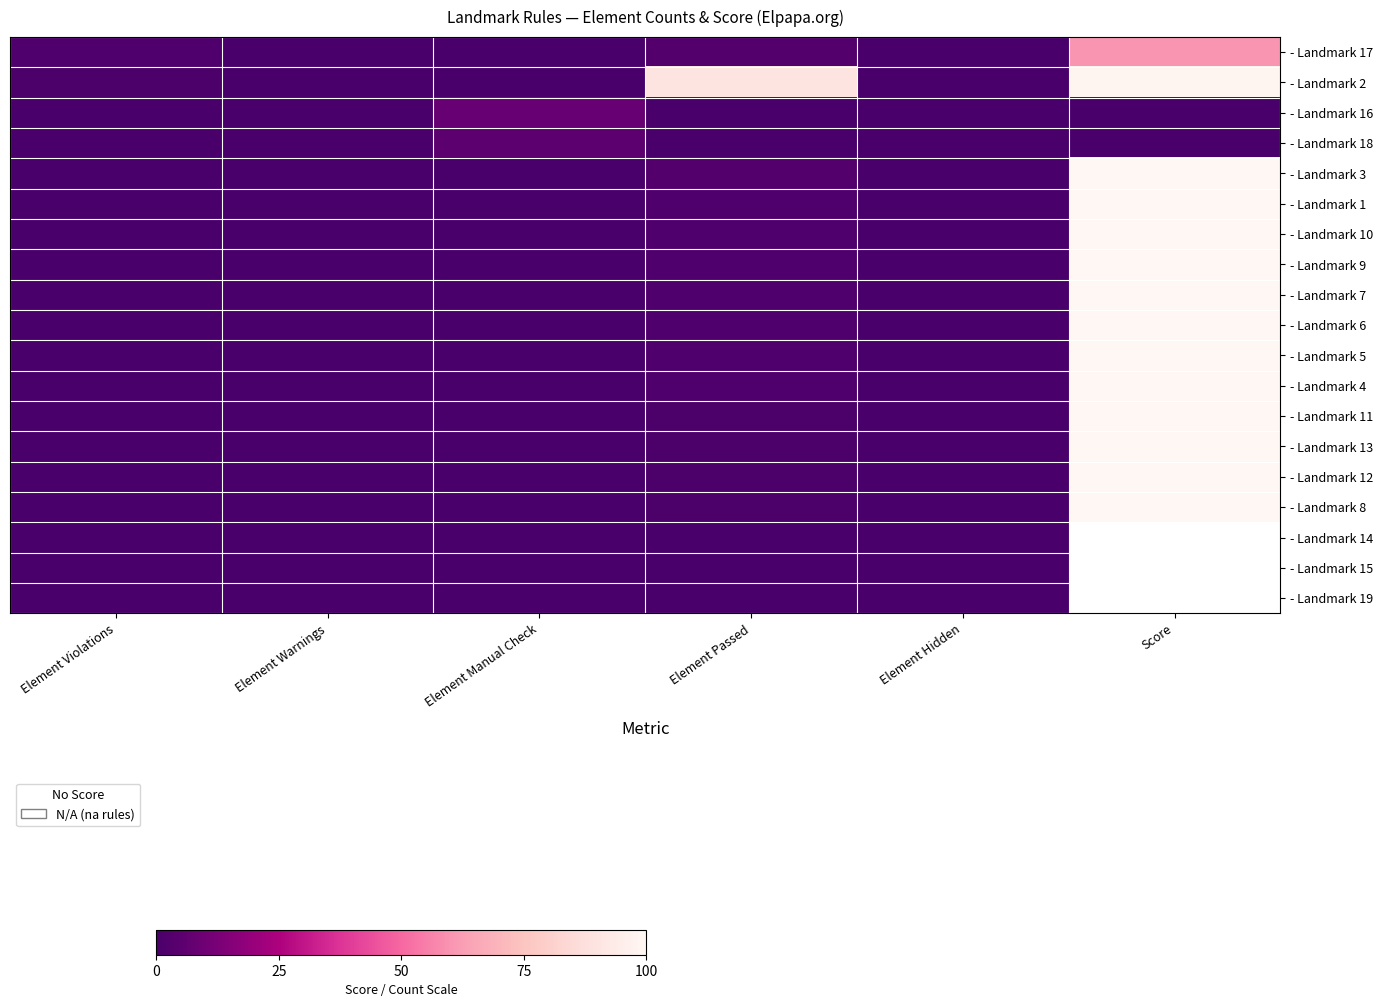

Reading left to right, extract all data points from this chart.

- Landmark 17: Element Violations=2	Element Warnings=0	Element Manual Check=0	Element Passed=3	Element Hidden=0	Score=60
- Landmark 2: Element Violations=1	Element Warnings=0	Element Manual Check=0	Element Passed=90	Element Hidden=0	Score=99
- Landmark 16: Element Violations=0	Element Warnings=0	Element Manual Check=8	Element Passed=0	Element Hidden=0	Score=0
- Landmark 18: Element Violations=0	Element Warnings=0	Element Manual Check=5	Element Passed=0	Element Hidden=0	Score=0
- Landmark 3: Element Violations=0	Element Warnings=0	Element Manual Check=0	Element Passed=3	Element Hidden=0	Score=100
- Landmark 1: Element Violations=0	Element Warnings=0	Element Manual Check=0	Element Passed=2	Element Hidden=0	Score=100
- Landmark 10: Element Violations=0	Element Warnings=0	Element Manual Check=0	Element Passed=2	Element Hidden=0	Score=100
- Landmark 9: Element Violations=0	Element Warnings=0	Element Manual Check=0	Element Passed=2	Element Hidden=0	Score=100
- Landmark 7: Element Violations=0	Element Warnings=0	Element Manual Check=0	Element Passed=2	Element Hidden=0	Score=100
- Landmark 6: Element Violations=0	Element Warnings=0	Element Manual Check=0	Element Passed=2	Element Hidden=0	Score=100
- Landmark 5: Element Violations=0	Element Warnings=0	Element Manual Check=0	Element Passed=2	Element Hidden=0	Score=100
- Landmark 4: Element Violations=0	Element Warnings=0	Element Manual Check=0	Element Passed=2	Element Hidden=0	Score=100
- Landmark 11: Element Violations=0	Element Warnings=0	Element Manual Check=0	Element Passed=1	Element Hidden=0	Score=100
- Landmark 13: Element Violations=0	Element Warnings=0	Element Manual Check=0	Element Passed=1	Element Hidden=0	Score=100
- Landmark 12: Element Violations=0	Element Warnings=0	Element Manual Check=0	Element Passed=1	Element Hidden=0	Score=100
- Landmark 8: Element Violations=0	Element Warnings=0	Element Manual Check=0	Element Passed=1	Element Hidden=0	Score=100
- Landmark 14: Element Violations=0	Element Warnings=0	Element Manual Check=0	Element Passed=0	Element Hidden=0	Score=-1
- Landmark 15: Element Violations=0	Element Warnings=0	Element Manual Check=0	Element Passed=0	Element Hidden=0	Score=-1
- Landmark 19: Element Violations=0	Element Warnings=0	Element Manual Check=0	Element Passed=0	Element Hidden=0	Score=-1